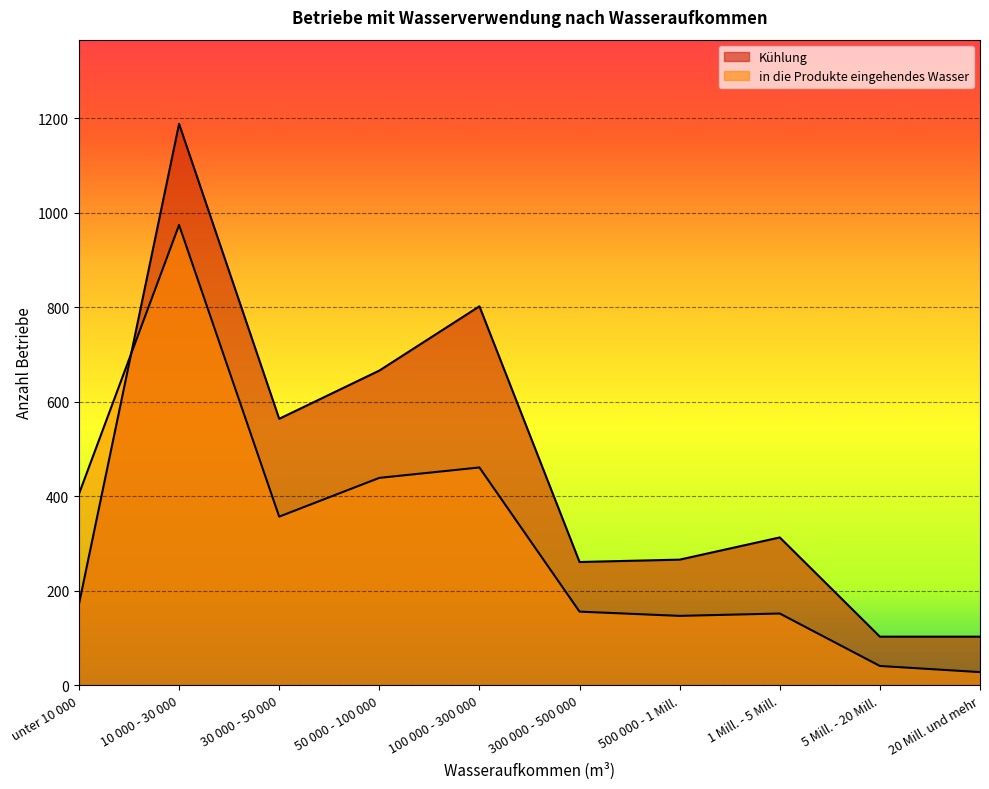

At which label is in die Produkte eingehendes Wasser closest to 501?

100 000 - 300 000